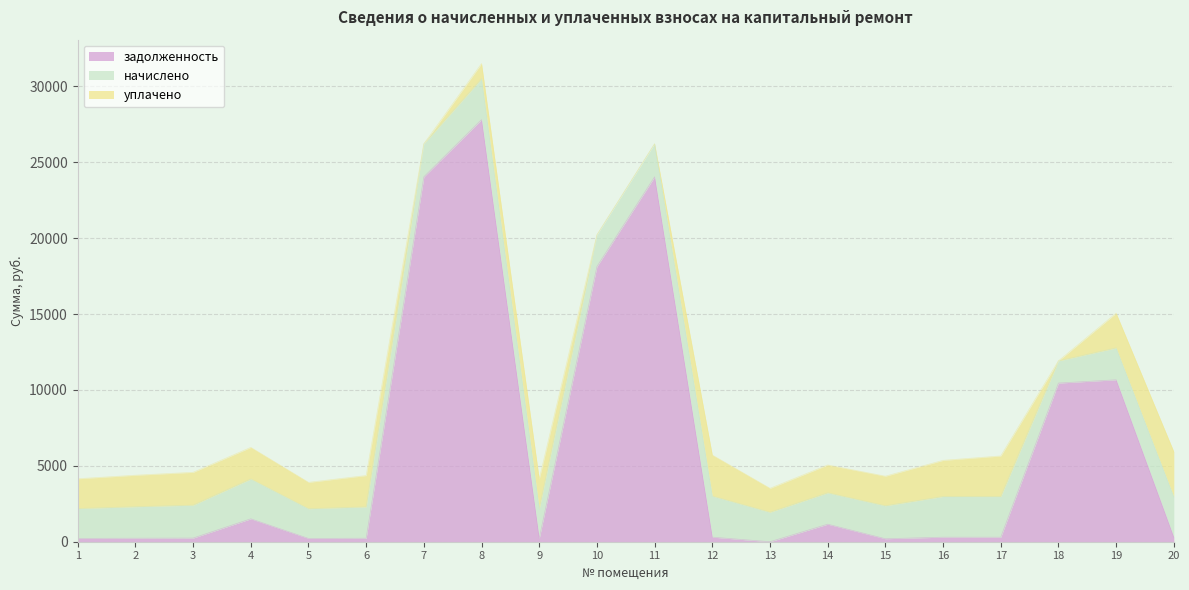

What are all the series names shown in the legend?

задолженность, начислено, уплачено